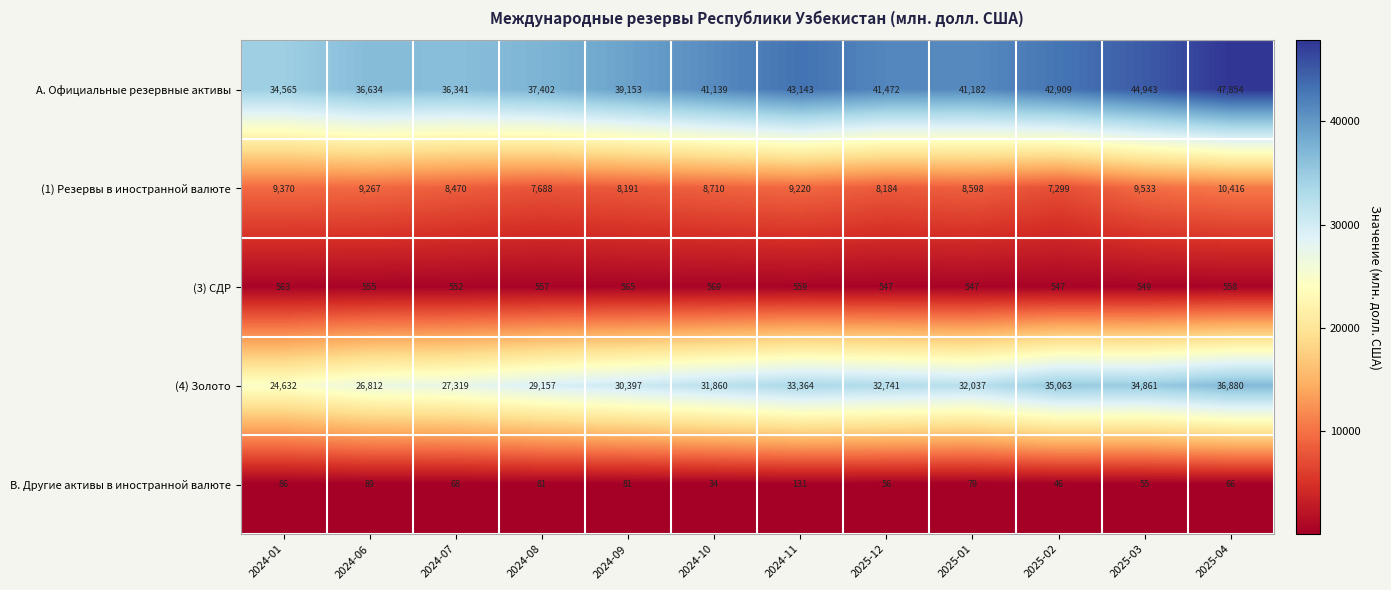

Count the number of categories in the chart.

12